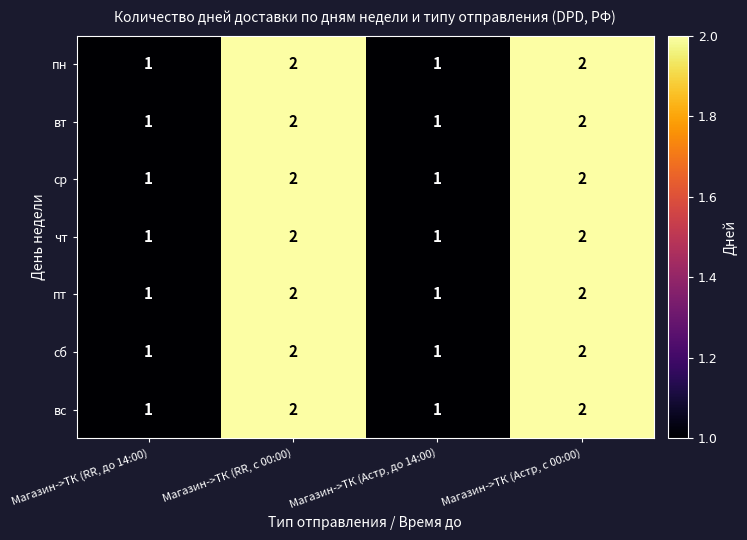

What is the total value across all series at Магазин->ТК (RR, до 14:00)?

7